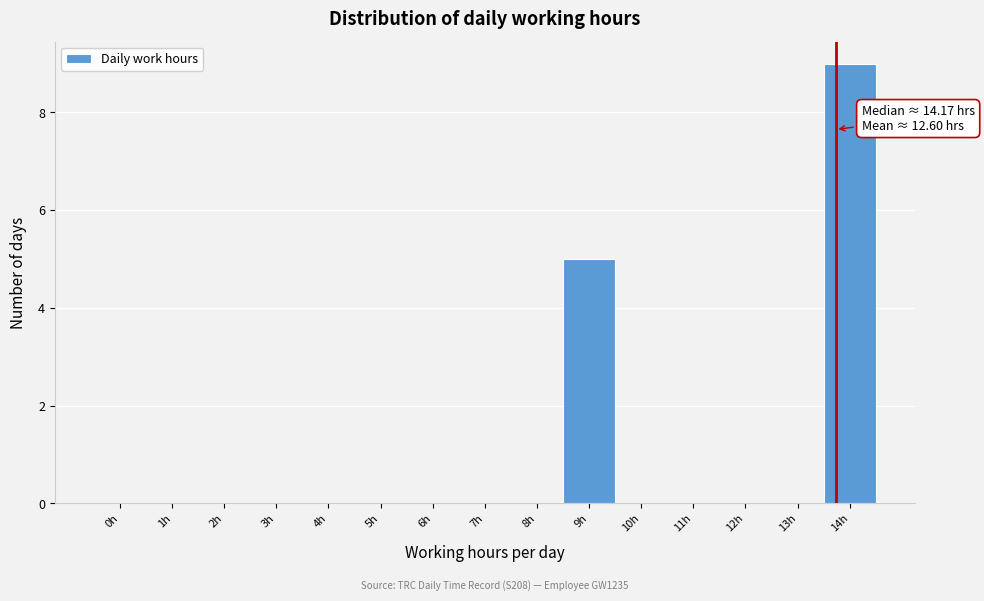

Reading left to right, list all the values displayed in this chart.

0h=0	1h=0	2h=0	3h=0	4h=0	5h=0	6h=0	7h=0	8h=0	9h=5	10h=0	11h=0	12h=0	13h=0	14h=9